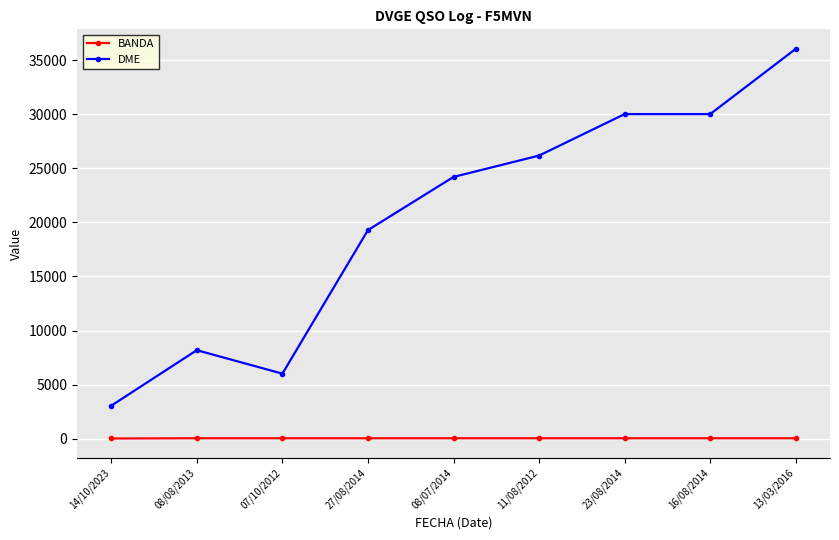

True or false: DME and BANDA cross at least once.

False